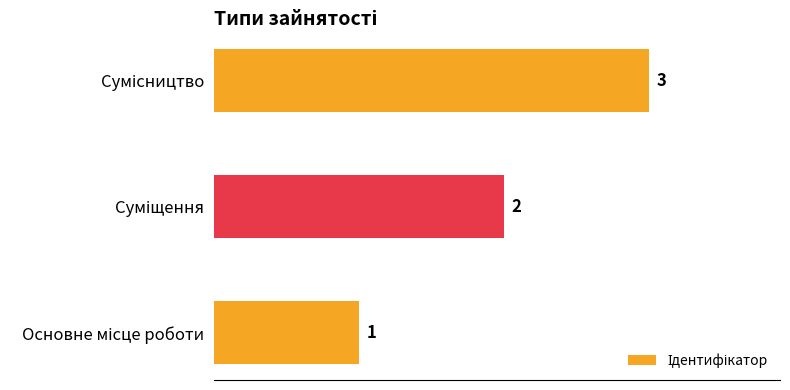

How many values are between 1 and 3?

3